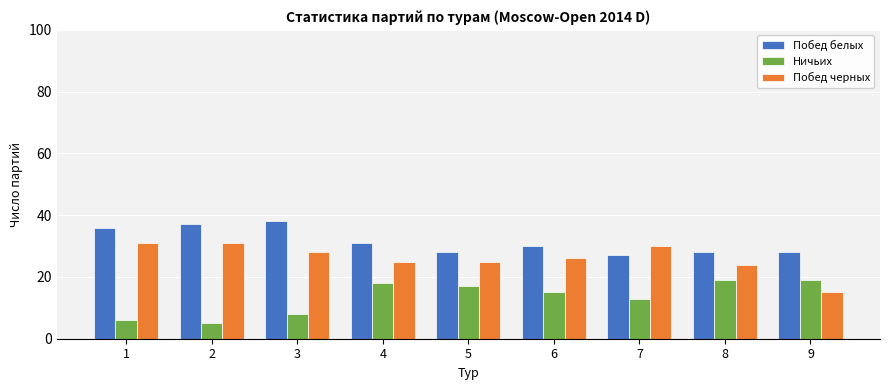

What is the value of the Побед белых bar at the 5th from the left?

28